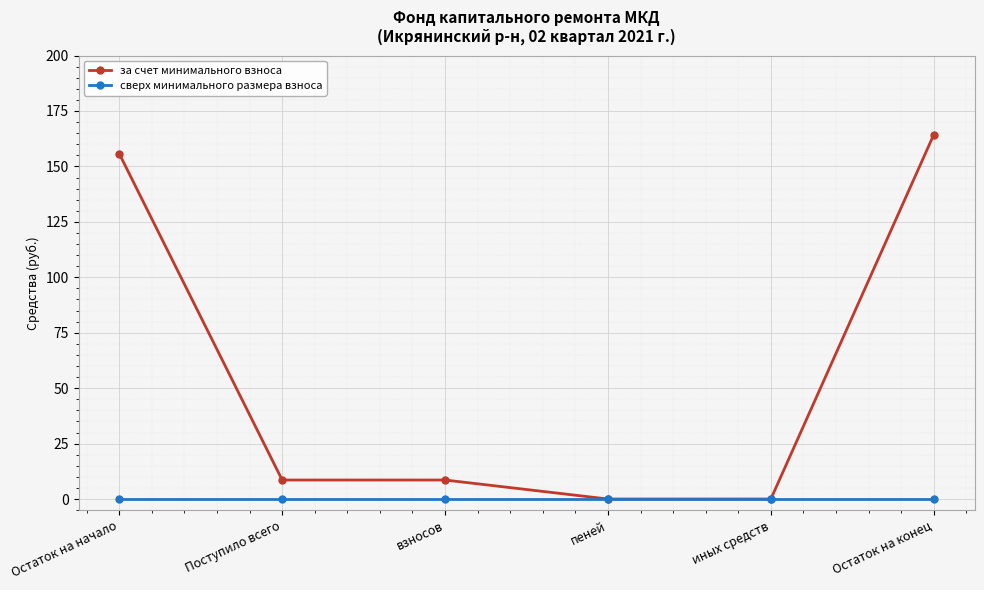

Which series has the largest total across all categories?

за счет минимального взноса